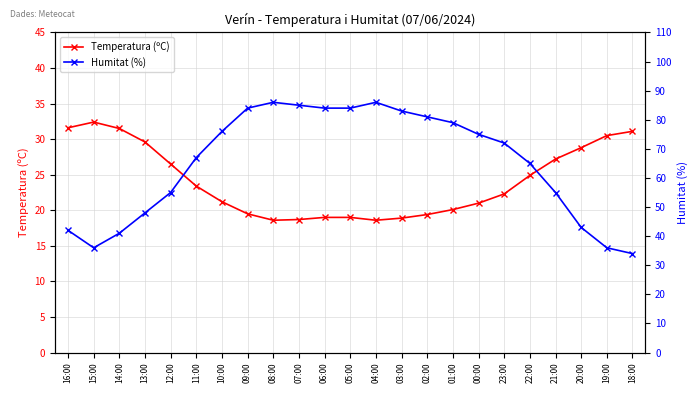

What is the average value of the Temperatura (ºC) series?

24.1